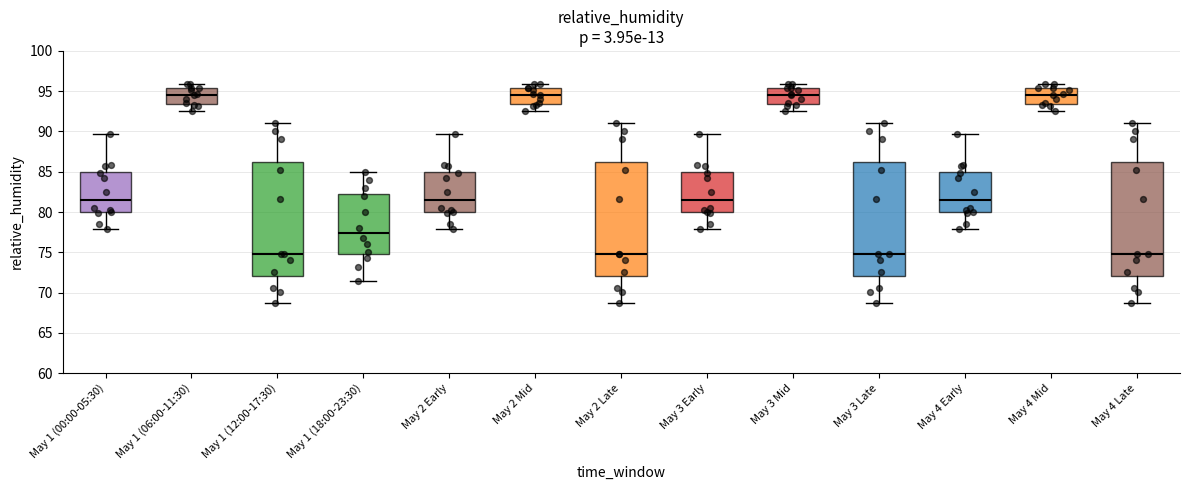

Reading left to right, read every box against the y-axis: the position of its median line, the range the box covers, and the ends of its whiskers. The values are not printed on the chart, so give them approximately, as read against the axis.

May 1 (00:00-05:30): median 81.5, box 80.0 to 85.0, whiskers 78.0 to 89.5
May 1 (06:00-11:30): median 94.5, box 93.5 to 95.5, whiskers 92.5 to 96.0
May 1 (12:00-17:30): median 75.0, box 72.0 to 86.0, whiskers 69.0 to 91.0
May 1 (18:00-23:30): median 77.5, box 75.0 to 82.5, whiskers 71.5 to 85.0
May 2 Early: median 81.5, box 80.0 to 85.0, whiskers 78.0 to 89.5
May 2 Mid: median 94.5, box 93.5 to 95.5, whiskers 92.5 to 96.0
May 2 Late: median 75.0, box 72.0 to 86.0, whiskers 69.0 to 91.0
May 3 Early: median 81.5, box 80.0 to 85.0, whiskers 78.0 to 89.5
May 3 Mid: median 94.5, box 93.5 to 95.5, whiskers 92.5 to 96.0
May 3 Late: median 75.0, box 72.0 to 86.0, whiskers 69.0 to 91.0
May 4 Early: median 81.5, box 80.0 to 85.0, whiskers 78.0 to 89.5
May 4 Mid: median 94.5, box 93.5 to 95.5, whiskers 92.5 to 96.0
May 4 Late: median 75.0, box 72.0 to 86.0, whiskers 69.0 to 91.0